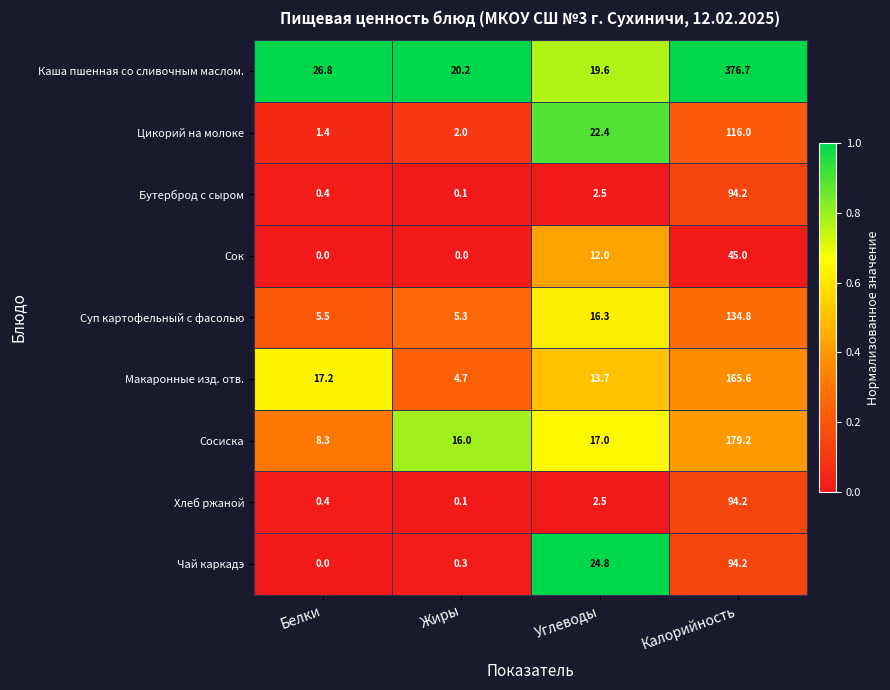

Is the value of Чай каркадэ at Углеводы greater than the value of Суп картофельный с фасолью at Углеводы?

Yes